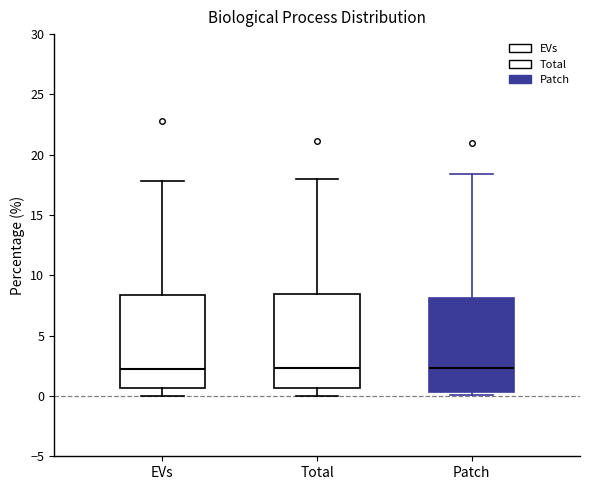

Where does the lower whisker of the box for EVs end on the y-axis? The values are not printed on the chart, so give them approximately, as read against the axis.

0.0